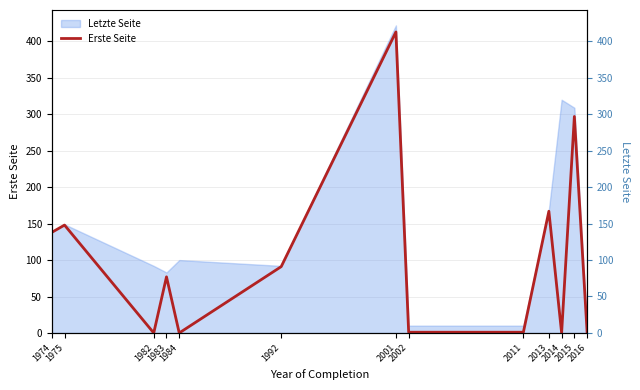

What is the value of the 6th point from the left?

91